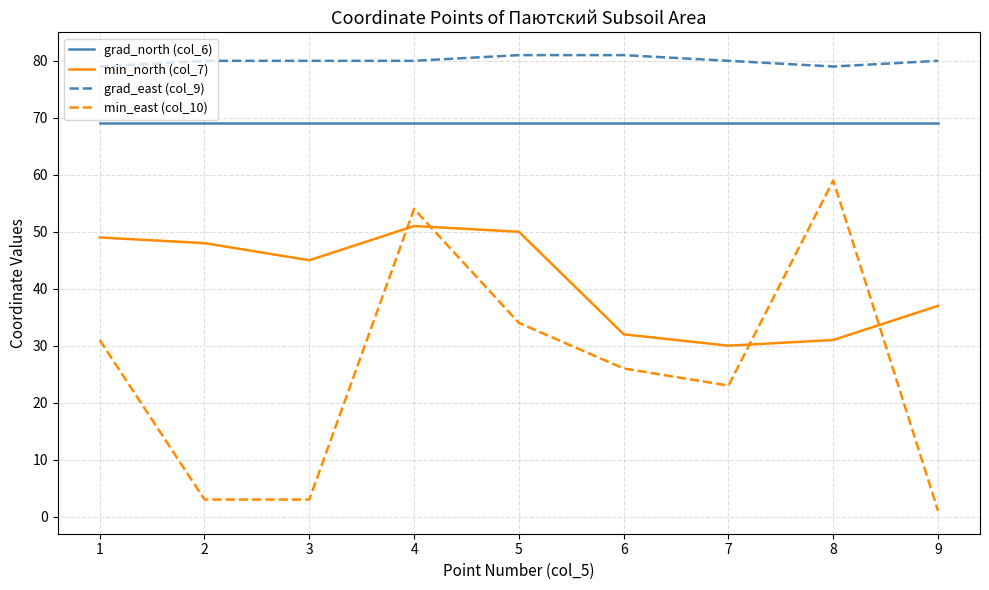

Which series has the largest range (max minus min)?

min_east (col_10)